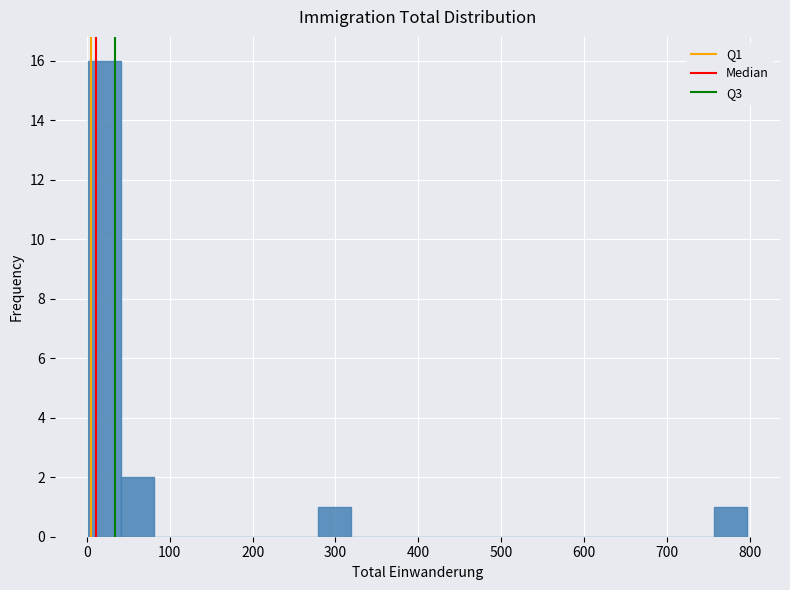

Around what value on the x-axis is the tallest bar? Give the approximate position of its centre, as read against the axis.

20